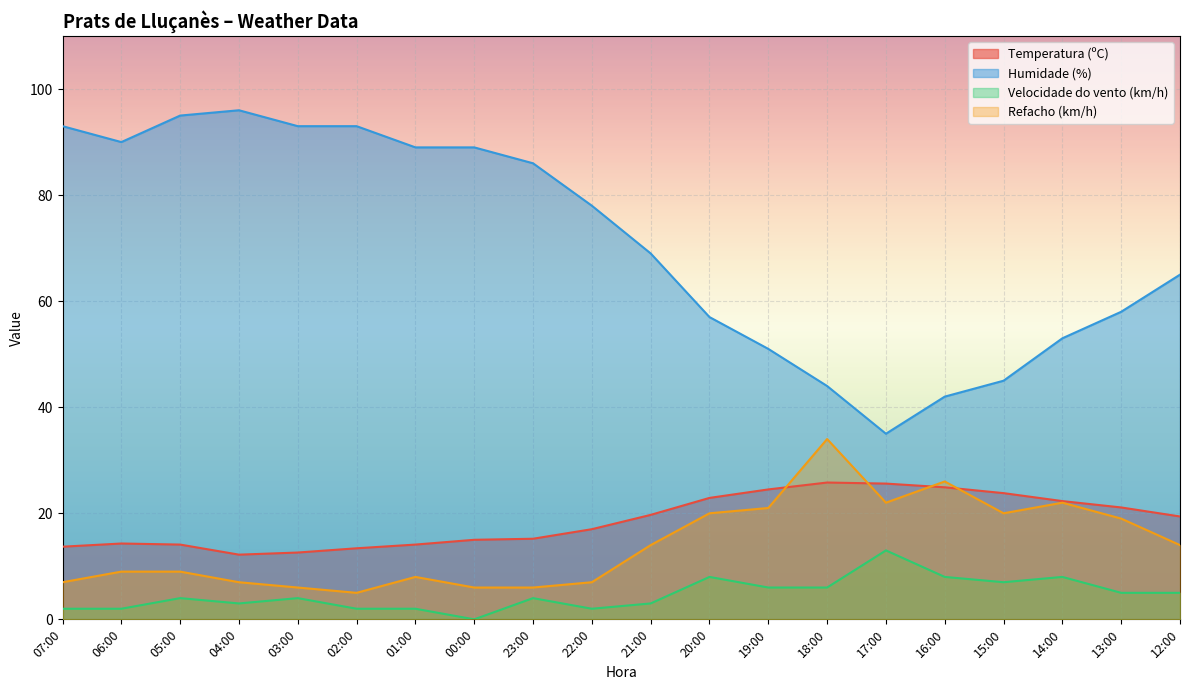

In Humidade (%), how many points are lower than both neighbors (excluding endpoints)?

2